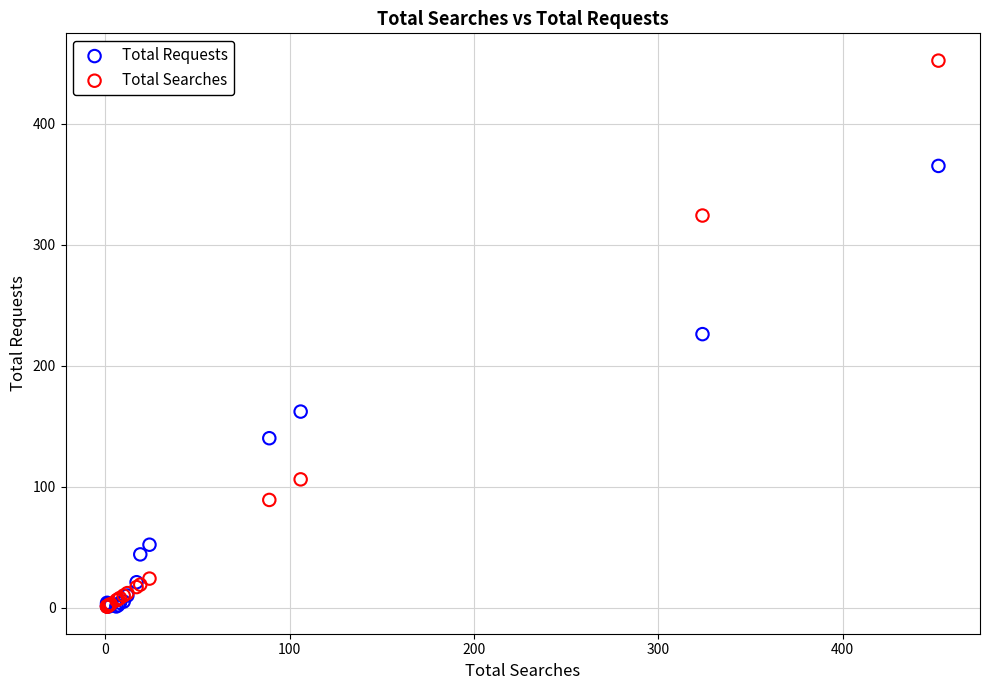

Which series contains the highest Y value?

Total Searches